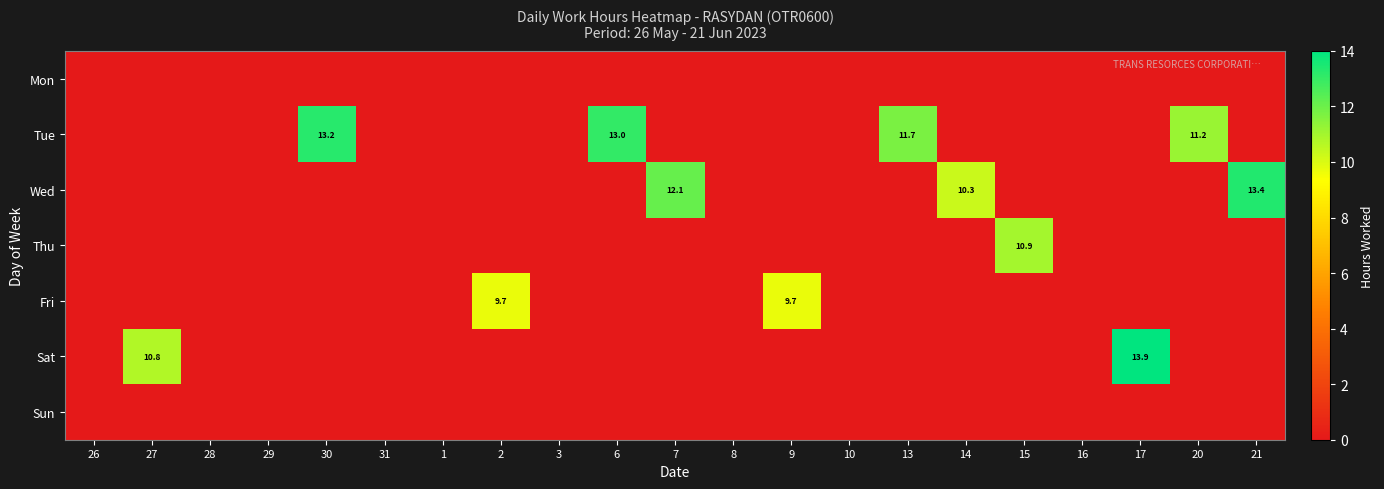

True or false: Tue has a value of 13.0 at 6.

True